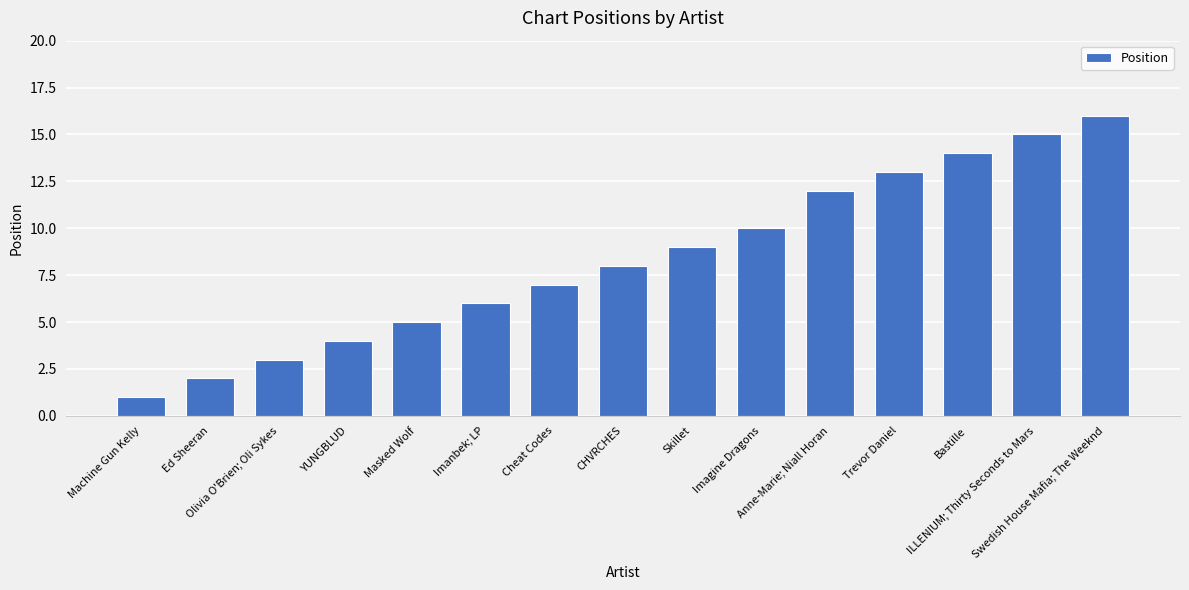

The chart shows a value of 4 at Olivia O'Brien; Oli Sykes. True or false?

False